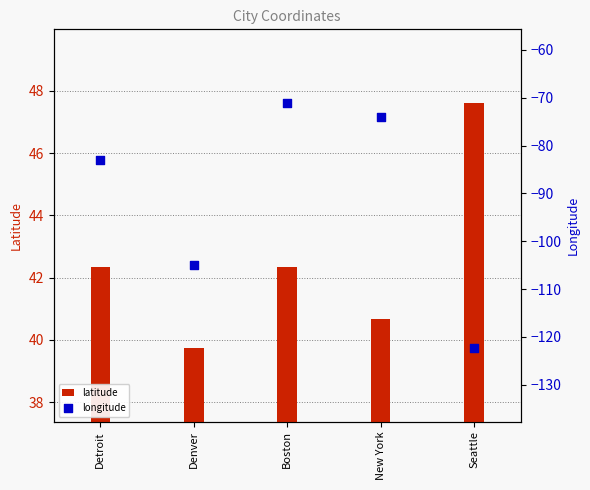

At which category is the sum across all series the highest?

Boston